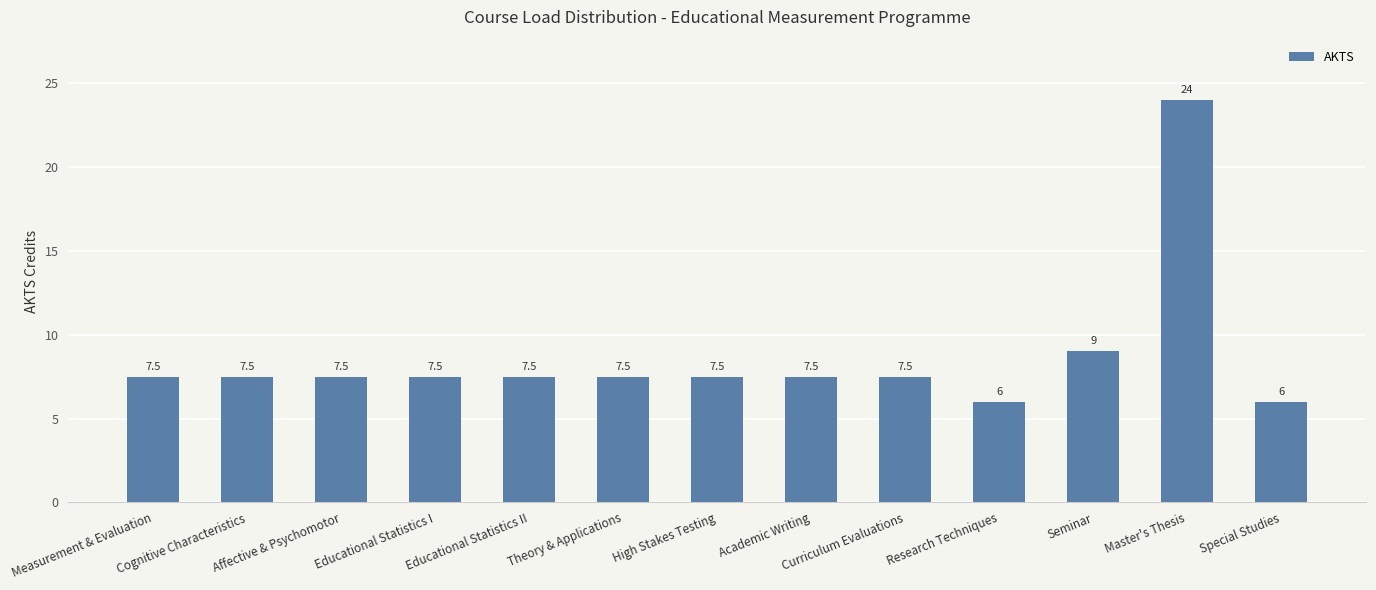

What is the sum of the values at Cognitive Characteristics and High Stakes Testing?

15.0